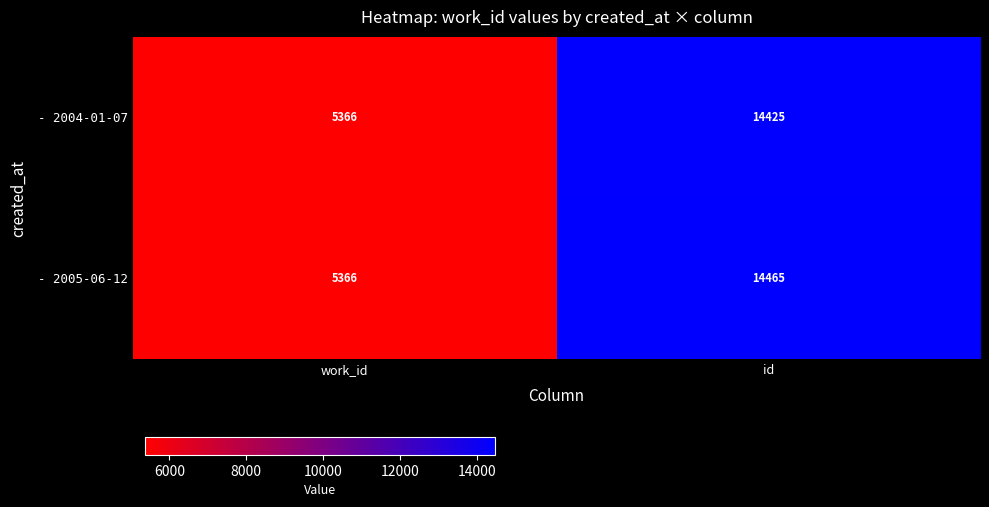

Rank the series at id from lowest to highest value.

- 2004-01-07, - 2005-06-12